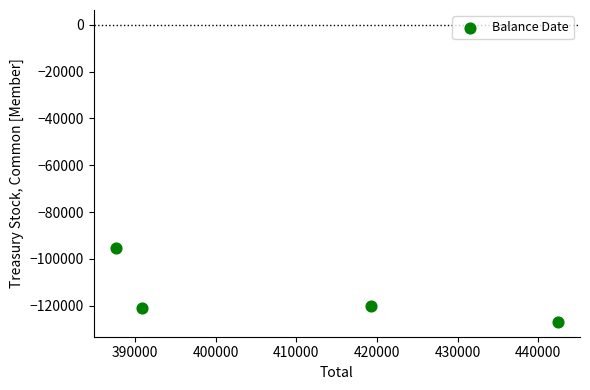

What is the average Y value?

-115770